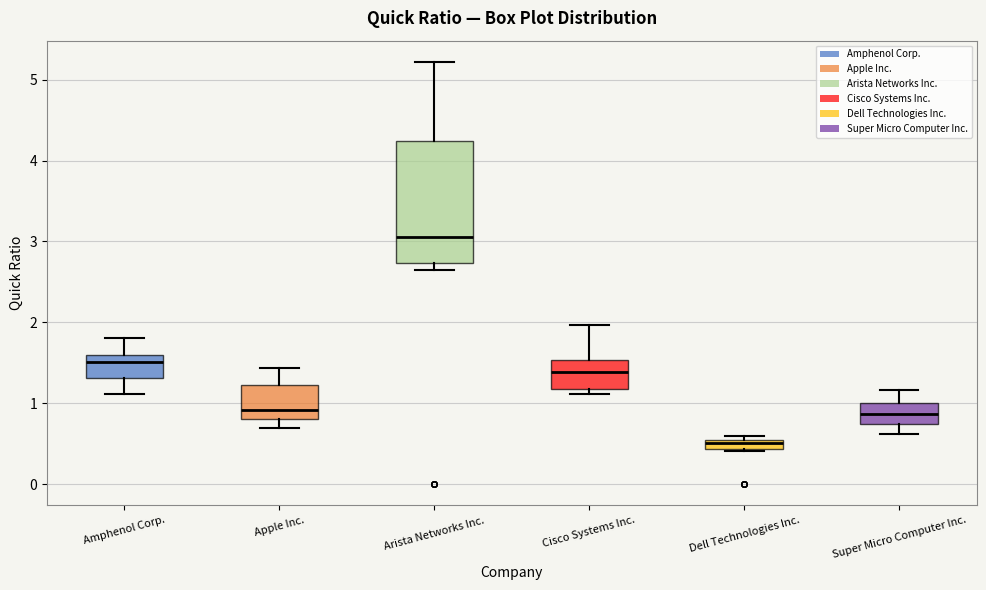

Where does the upper whisker of the box for Apple Inc. end on the y-axis? The values are not printed on the chart, so give them approximately, as read against the axis.

1.4